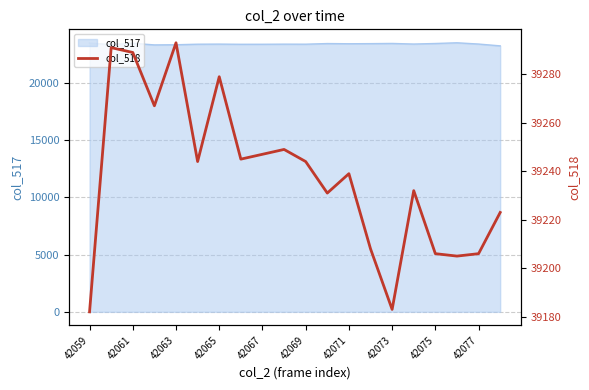

What is the highest value of the col_517 series?

23475